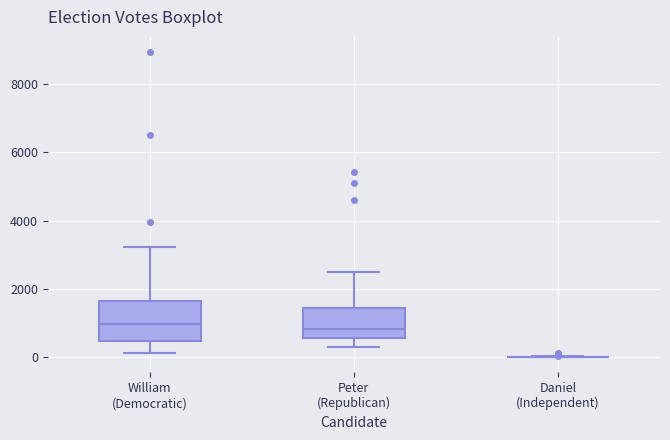

Reading left to right, transcribe this box plot: for each box, give where its median line is, the range the box spans, and where its two whiskers end, as read against the y-axis. The values are not printed on the chart, so give them approximately, as read against the axis.

William (Democratic): median 1000, box 400 to 1600, whiskers 200 to 3200
Peter (Republican): median 800, box 600 to 1400, whiskers 200 to 2400
Daniel (Independent): box collapsed to a line at 0, whiskers 0 to 0